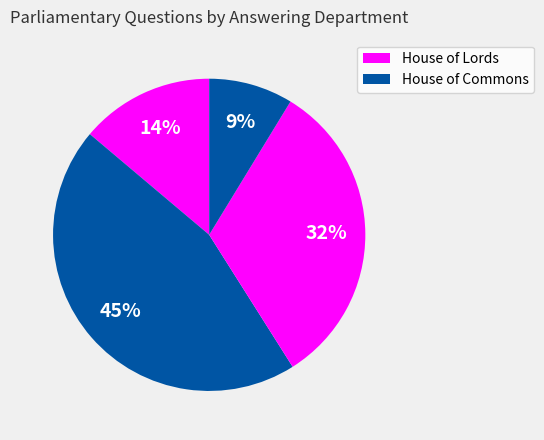

Is there any slice that represents more than half of the pie?

No